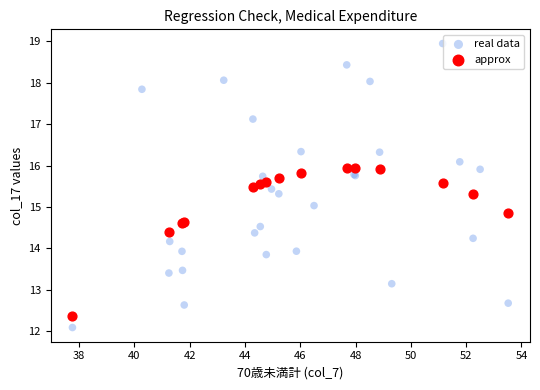

Which series has the widest spread of Y values?

real data